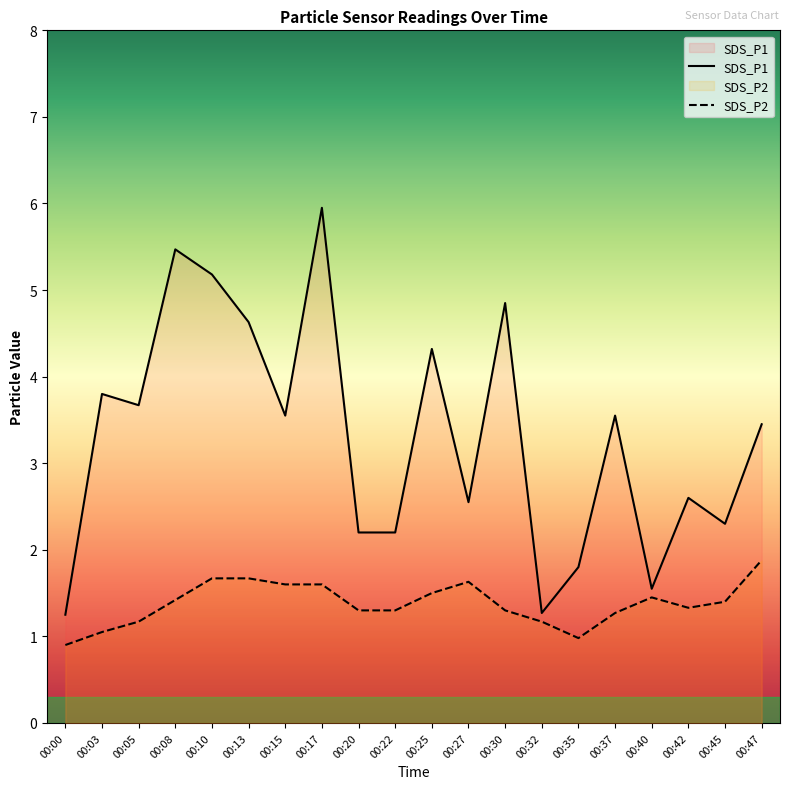

Rank the series by their maximum value, from highest to lowest.

SDS_P1, SDS_P2